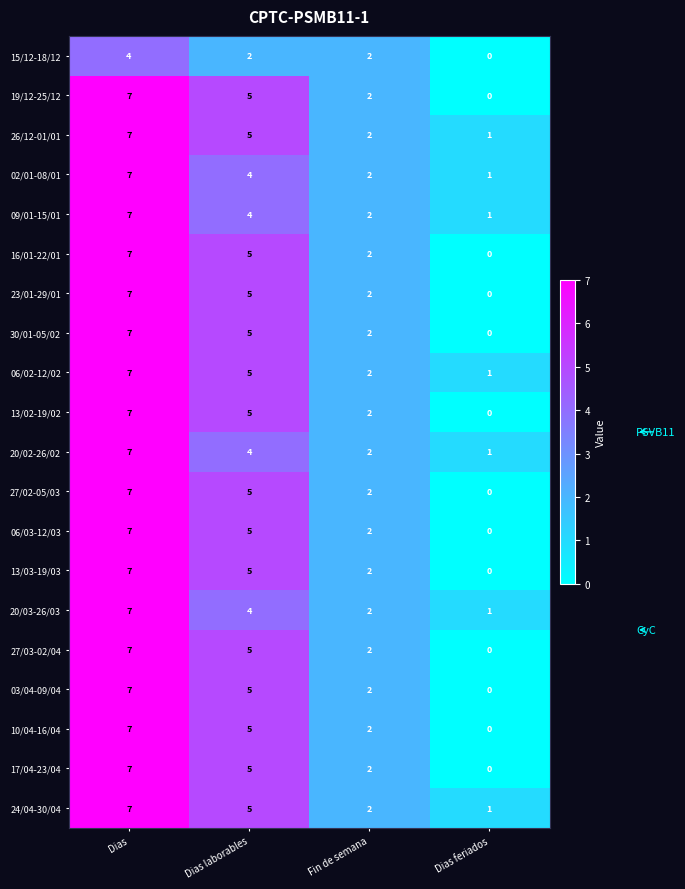

List the labels in order of 23/01-29/01 value, largest first.

Dias, Dias laborables, Fin de semana, Dias feriados